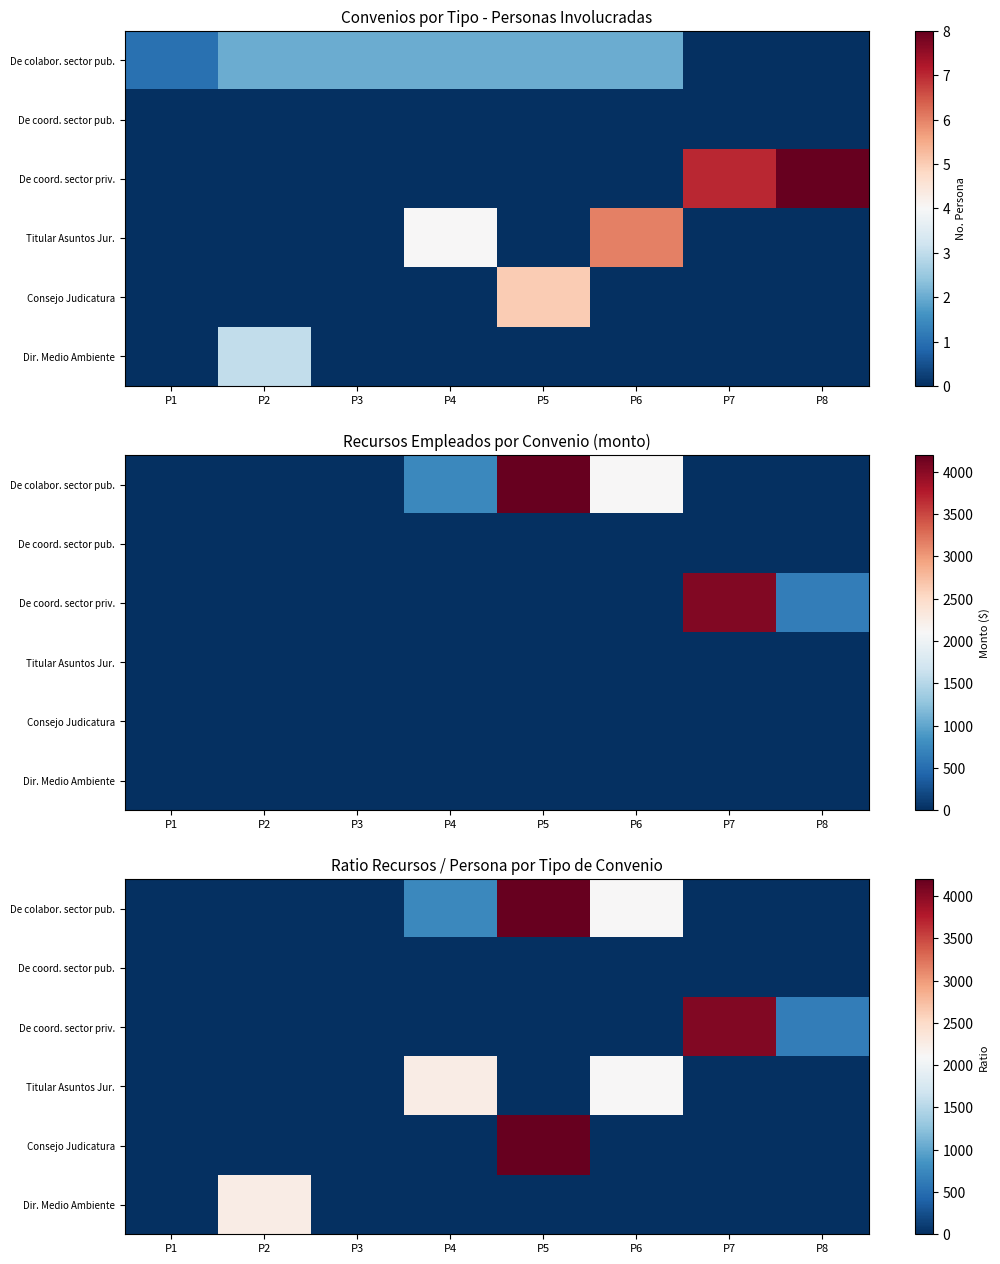

How many positive values does the Dir. Medio Ambiente series have?

1